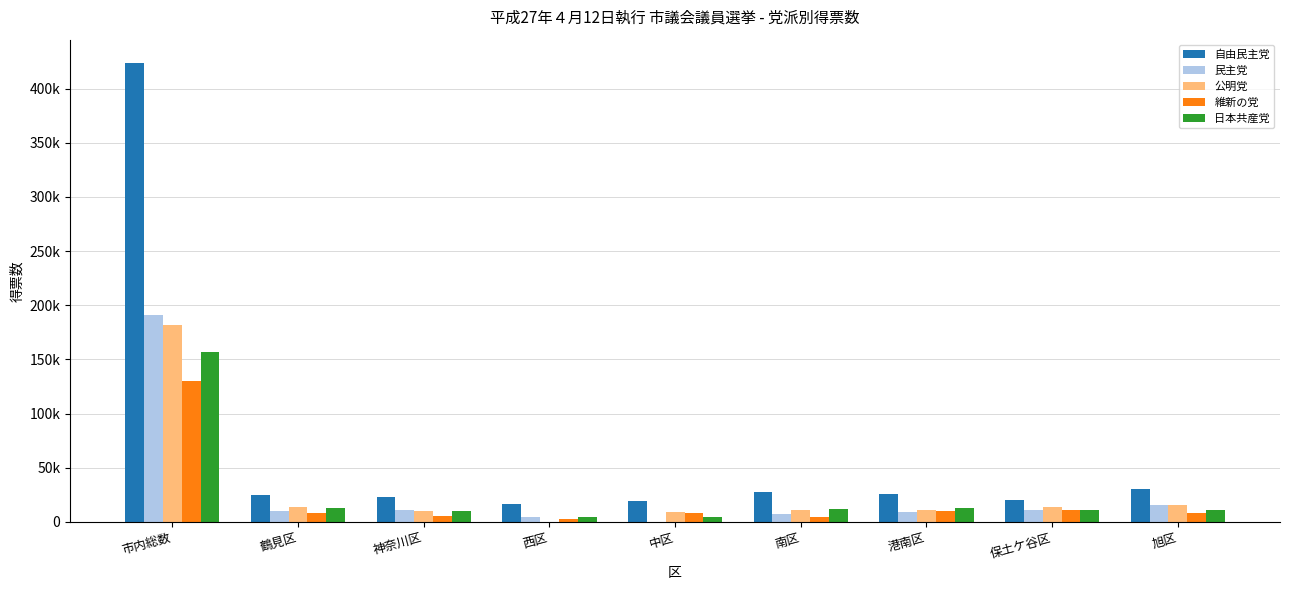

What are all the series names shown in the legend?

自由民主党, 民主党, 公明党, 維新の党, 日本共産党